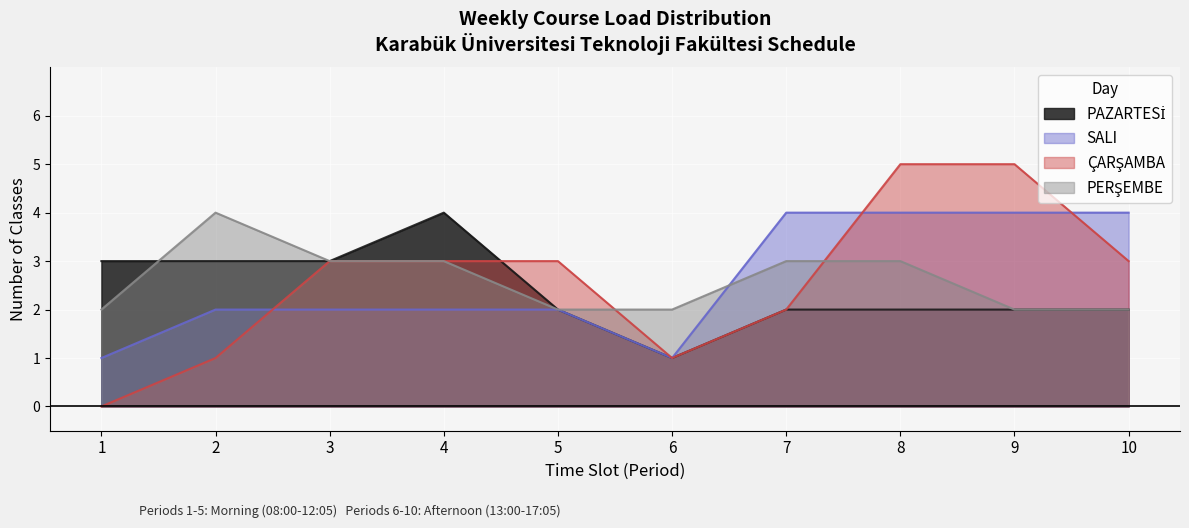

At which category is the sum across all series the highest?

8